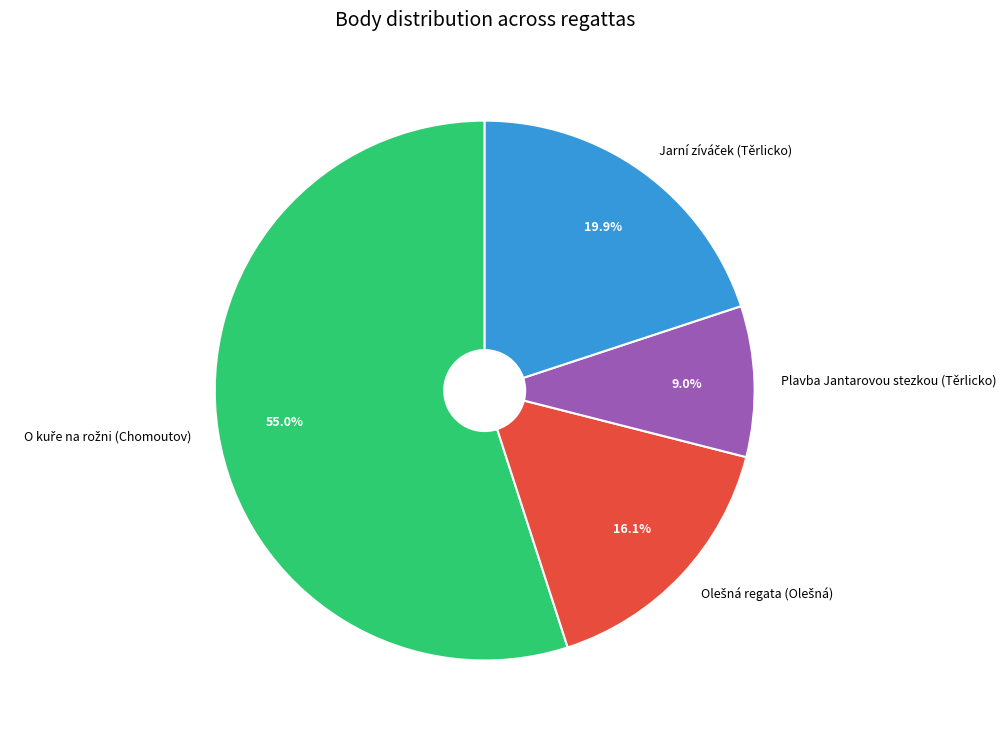

Is there any slice that represents more than half of the pie?

Yes